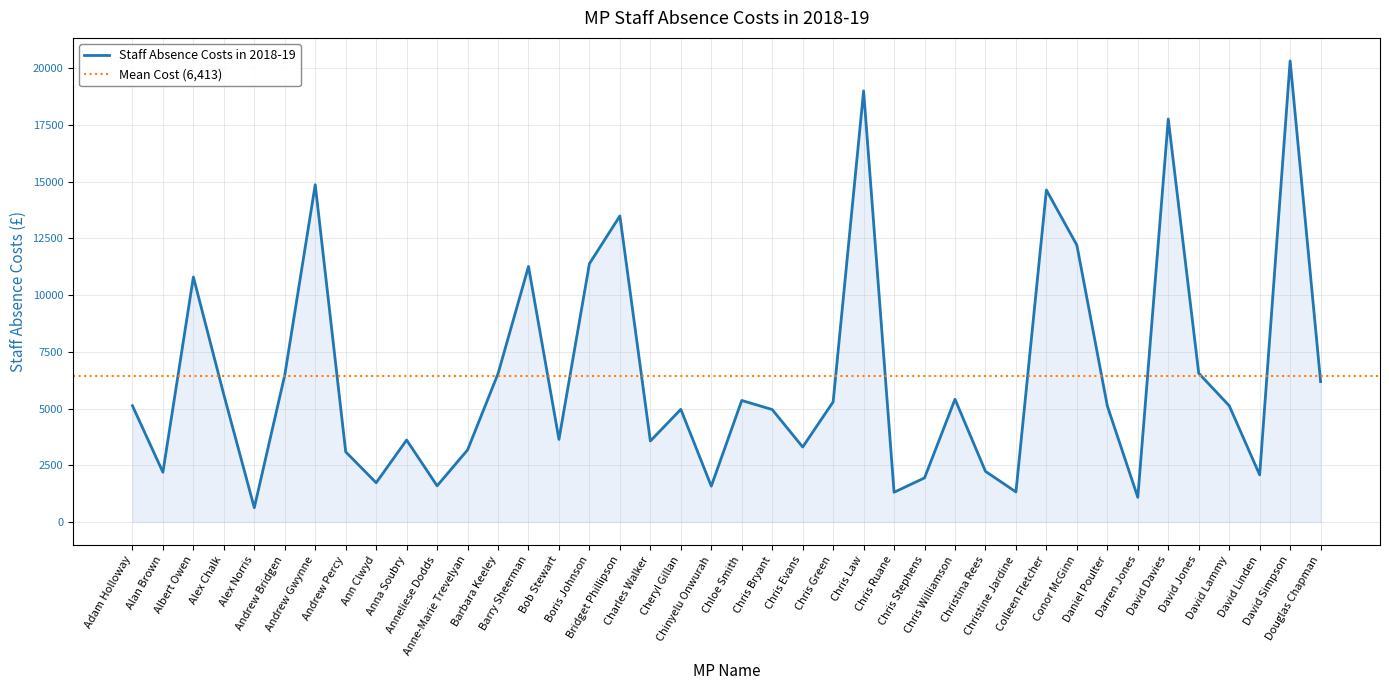

Reading left to right, extract all data points from this chart.

Adam Holloway=5125.0	Alan Brown=2194.2	Albert Owen=10797.7	Alex Chalk=5610.0	Alex Norris=630.6	Andrew Bridgen=6478.1	Andrew Gwynne=14865.4	Andrew Percy=3093.0	Ann Clwyd=1730.2	Anna Soubry=3613.2	Anneliese Dodds=1596.3	Anne-Marie Trevelyan=3176.2	Barbara Keeley=6536.8	Barry Sheerman=11260.5	Bob Stewart=3641.4	Boris Johnson=11384.5	Bridget Phillipson=13488.3	Charles Walker=3571.0	Cheryl Gillan=4965.1	Chinyelu Onwurah=1581.0	Chloe Smith=5356.1	Chris Bryant=4956.4	Chris Evans=3305.5	Chris Green=5295.1	Chris Law=18997.7	Chris Ruane=1311.6	Chris Stephens=1945.4	Chris Williamson=5412.2	Christina Rees=2232.8	Christine Jardine=1326.0	Colleen Fletcher=14630.8	Conor McGinn=12200.5	Daniel Poulter=5113.5	Darren Jones=1089.5	David Davies=17759.5	David Jones=6555.3	David Lammy=5126.8	David Linden=2078.1	David Simpson=20318.1	Douglas Chapman=6187.1